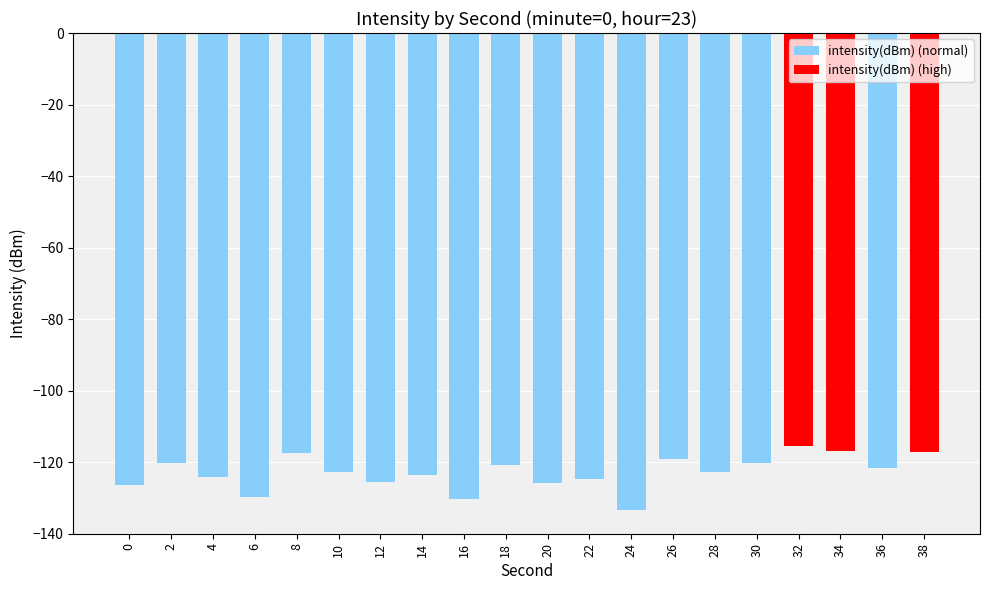

What is the sum of the values at 0 and 24?

-259.7